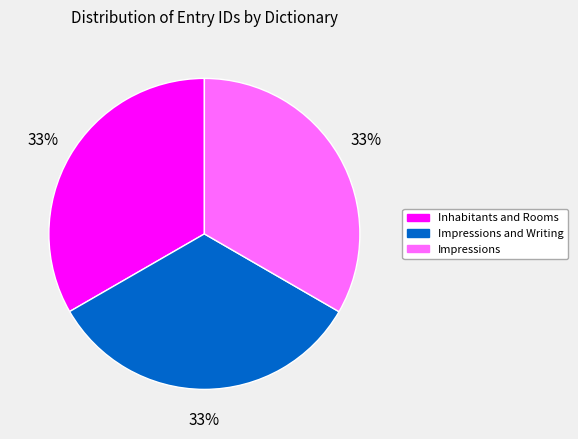

Is there a majority slice in this chart?

No